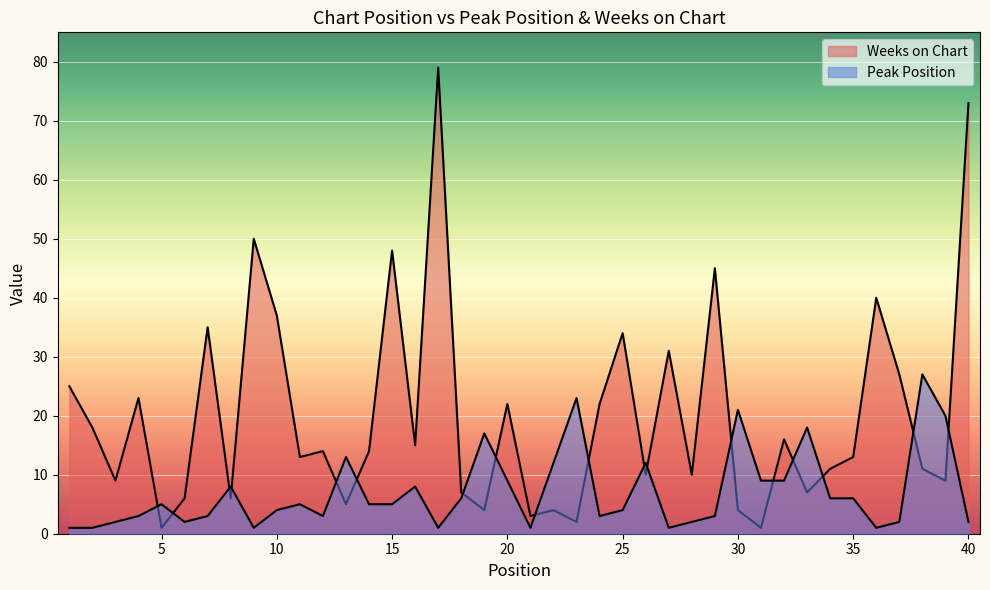

At which label does Weeks on Chart reach its peak?

17